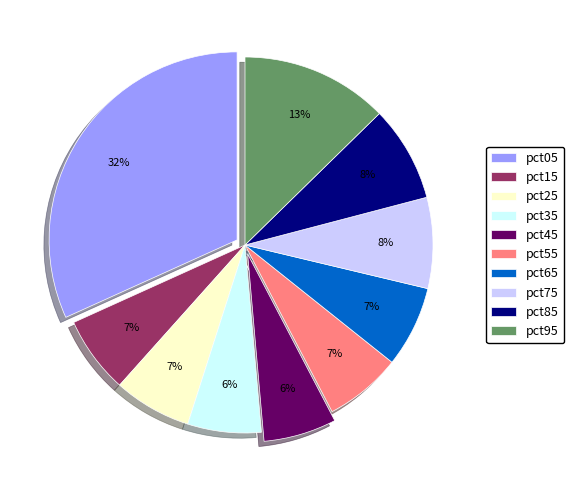

Which slice is the largest?

pct05